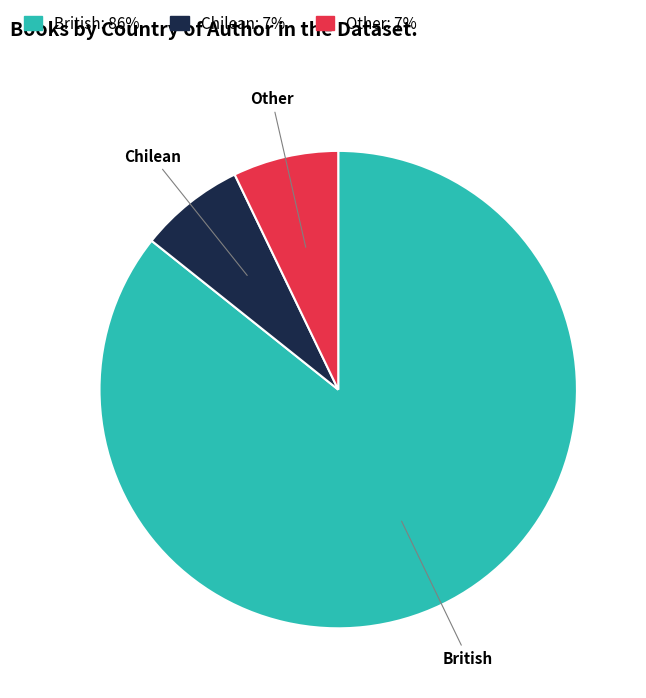

True or false: Chilean accounts for 16% of the total.

False